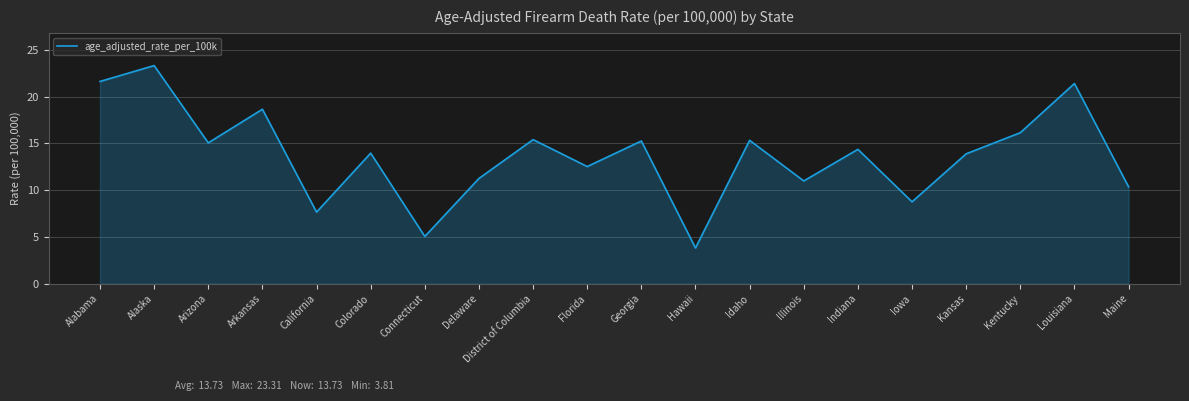

True or false: there are more than 2 points higher than both neighbors.

True